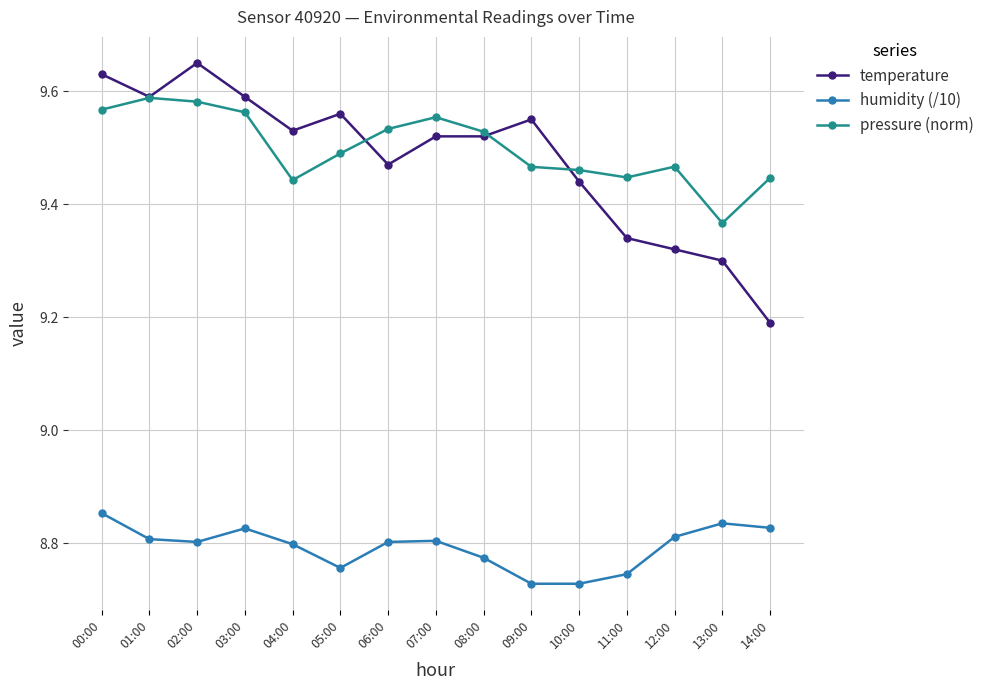

The humidity (/10) series shows 4.8 at 11:00. True or false?

False